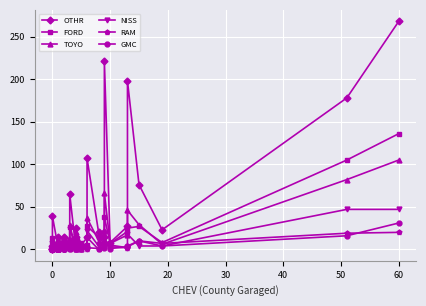

Reading left to right, extract all data points from this chart.

OTHR: 1	1	1	4	39	2	2	3	4	5	6	8	14	2	6	7	10	13	14	6	65	4	10	10	15	25	5	14	107	20	15	21	221	8	27	198	76	23	178	268
FORD: 1	1	3	7	13	1	1	2	3	3	3	7	7	1	1	5	5	6	10	1	26	1	3	6	8	14	7	5	27	15	7	8	38	7	21	25	27	8	105	136
TOYO: 0	0	1	4	12	0	1	1	2	3	5	6	9	2	2	3	4	5	6	2	29	1	2	6	7	21	1	4	37	10	7	9	66	7	17	46	29	6	82	105
NISS: 0	0	0	0	2	0	0	1	1	1	1	4	5	0	0	0	2	2	3	4	11	1	3	3	5	8	0	1	22	4	4	4	11	5	2	18	4	4	47	47
RAM: 0	0	1	1	2	0	0	1	1	2	2	3	5	0	1	1	1	2	2	1	2	0	1	2	2	4	1	1	2	1	3	5	6	3	2	3	10	7	19	20
GMC: 0	0	1	1	2	0	0	1	1	1	2	2	2	0	0	1	3	3	6	0	10	0	3	3	3	5	0	3	14	0	2	3	14	1	3	4	10	4	16	31